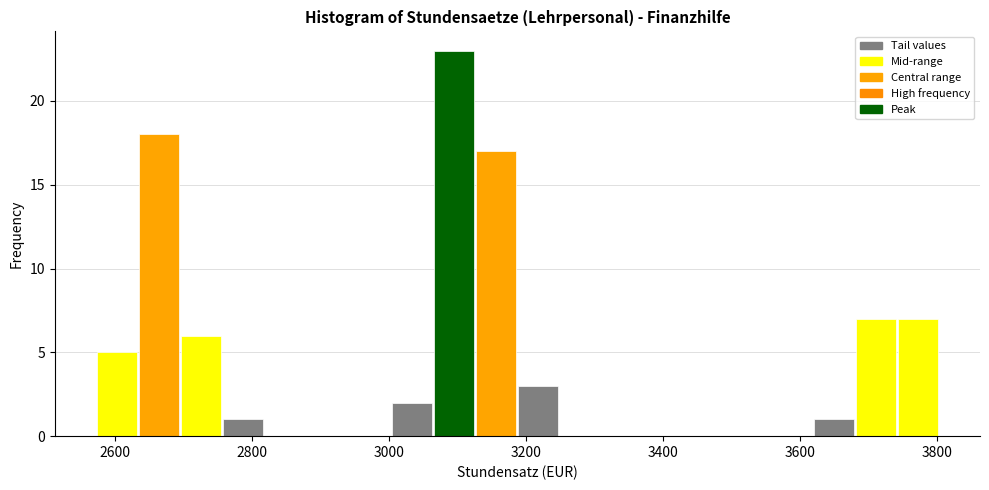

Read against the x-axis, roughly where is the centre of the tallest bar?

3100